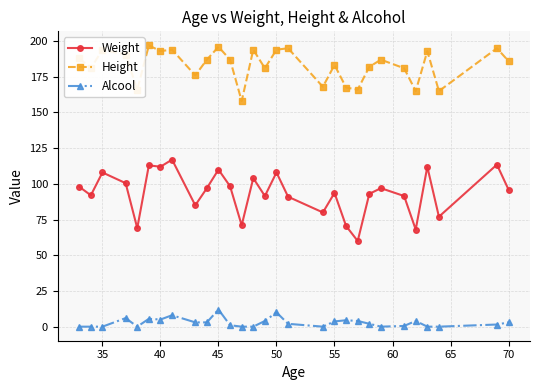

List the series in order of their peak value, highest first.

Height, Weight, Alcool